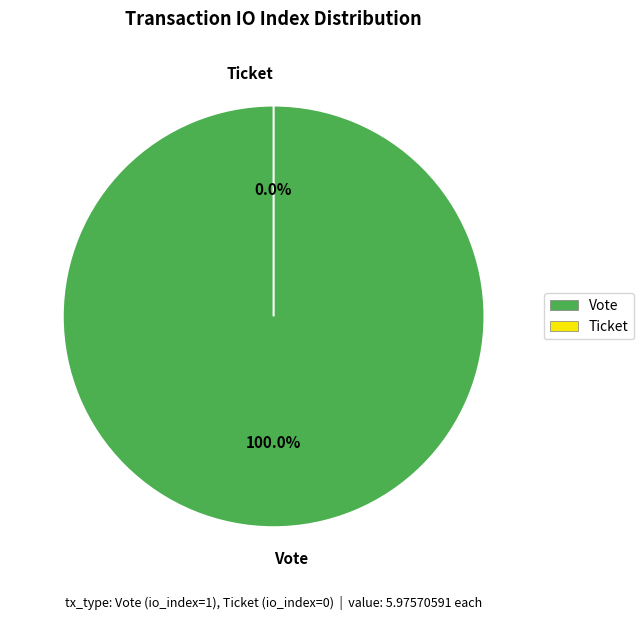

How much of the chart is everything except Ticket?

100.0%